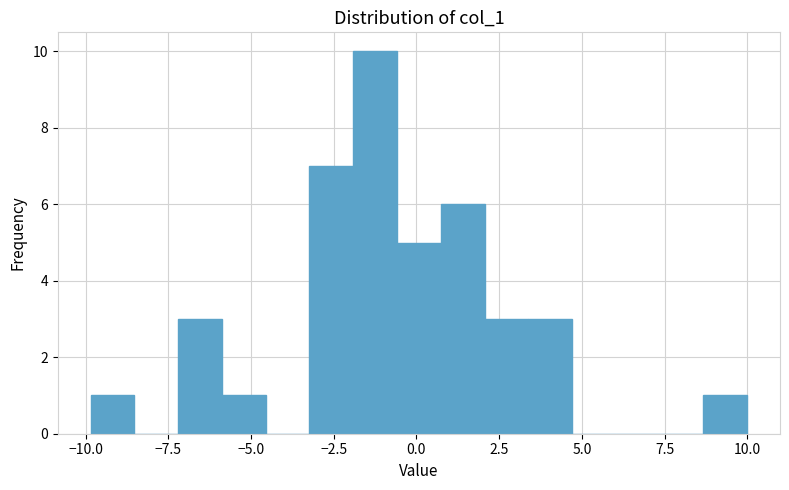

Around what value on the x-axis is the tallest bar? Give the approximate position of its centre, as read against the axis.

-1.0